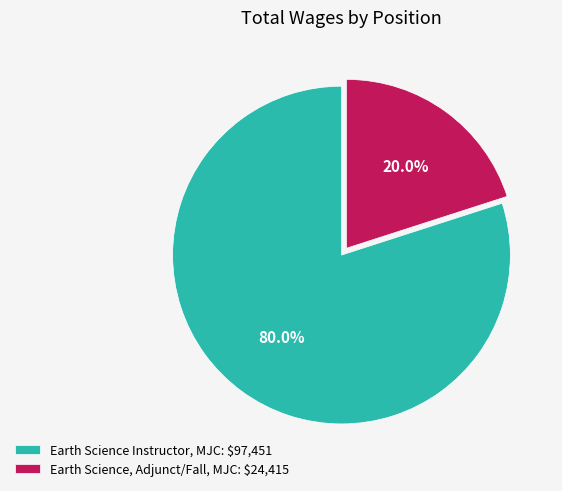

To the nearest percent, what is the difference between the Earth Science Instructor, MJC and Earth Science, Adjunct/Fall, MJC slice percentages?

60%